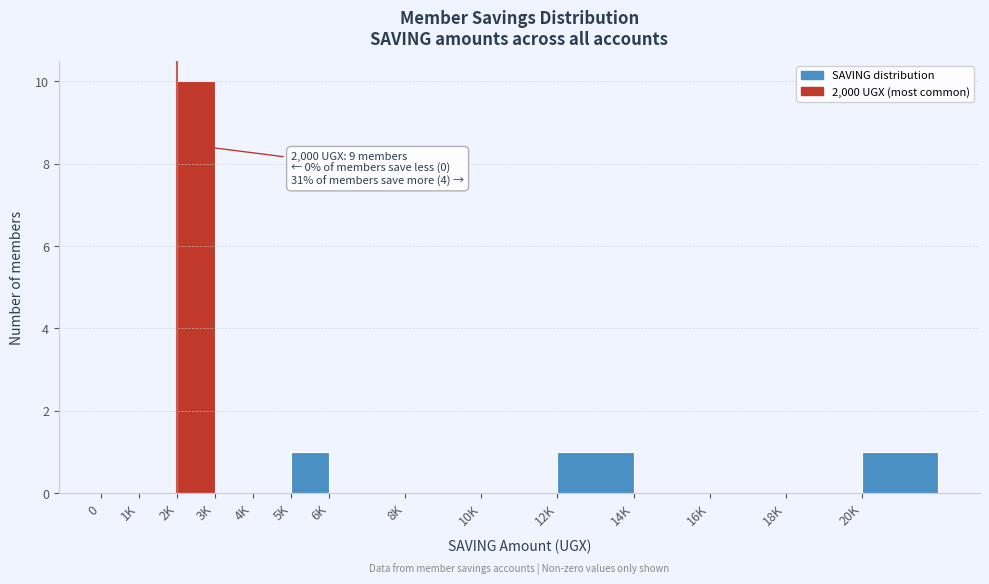

Reading left to right, transcribe all the data shown in this chart.

0=0	1K=0	2K=10	3K=0	4K=0	5K=1	6K=0	8K=0	10K=0	12K=1	14K=0	16K=0	18K=0	20K=1